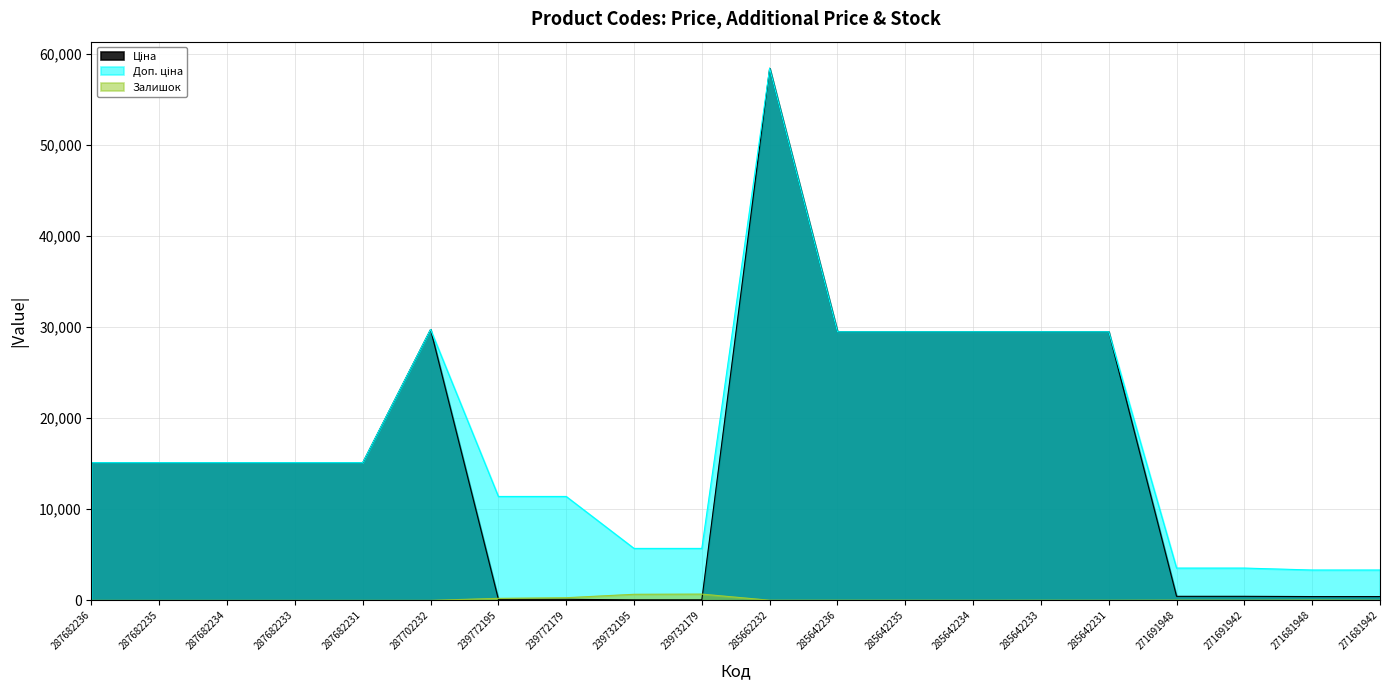

True or false: Залишок has a value of 0.0 at 287682235.

True